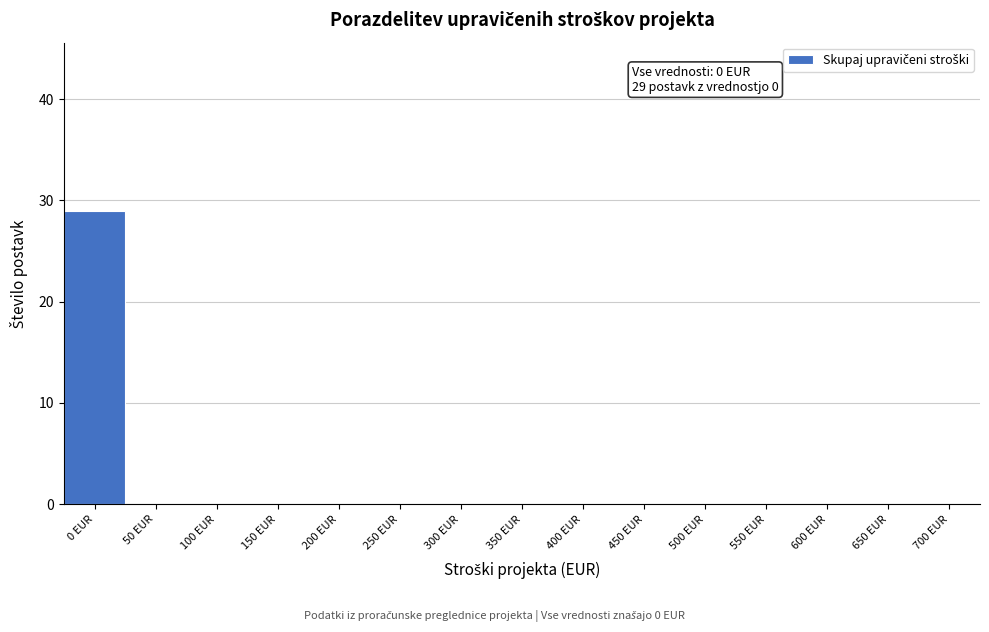

Reading left to right, extract all data points from this chart.

0 EUR=29	50 EUR=0	100 EUR=0	150 EUR=0	200 EUR=0	250 EUR=0	300 EUR=0	350 EUR=0	400 EUR=0	450 EUR=0	500 EUR=0	550 EUR=0	600 EUR=0	650 EUR=0	700 EUR=0